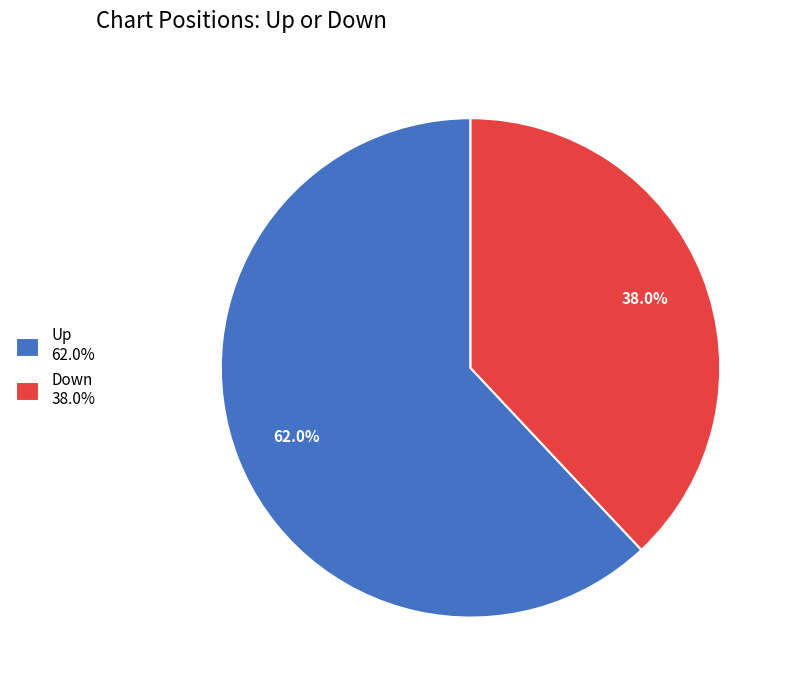

Which category has the biggest portion of the pie?

Up 62.0%